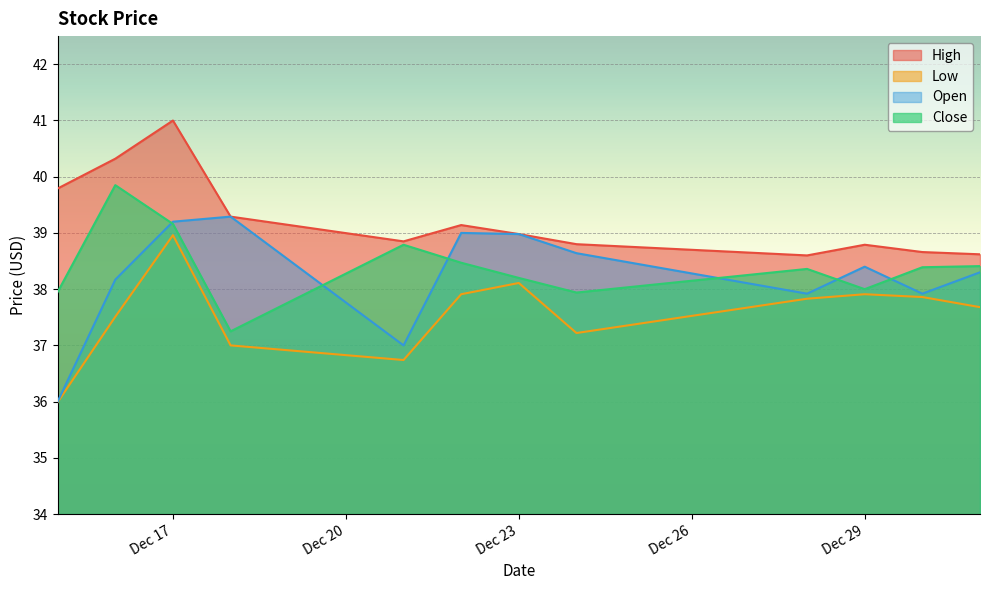

What is the total value across all series at Dec 23?

154.3